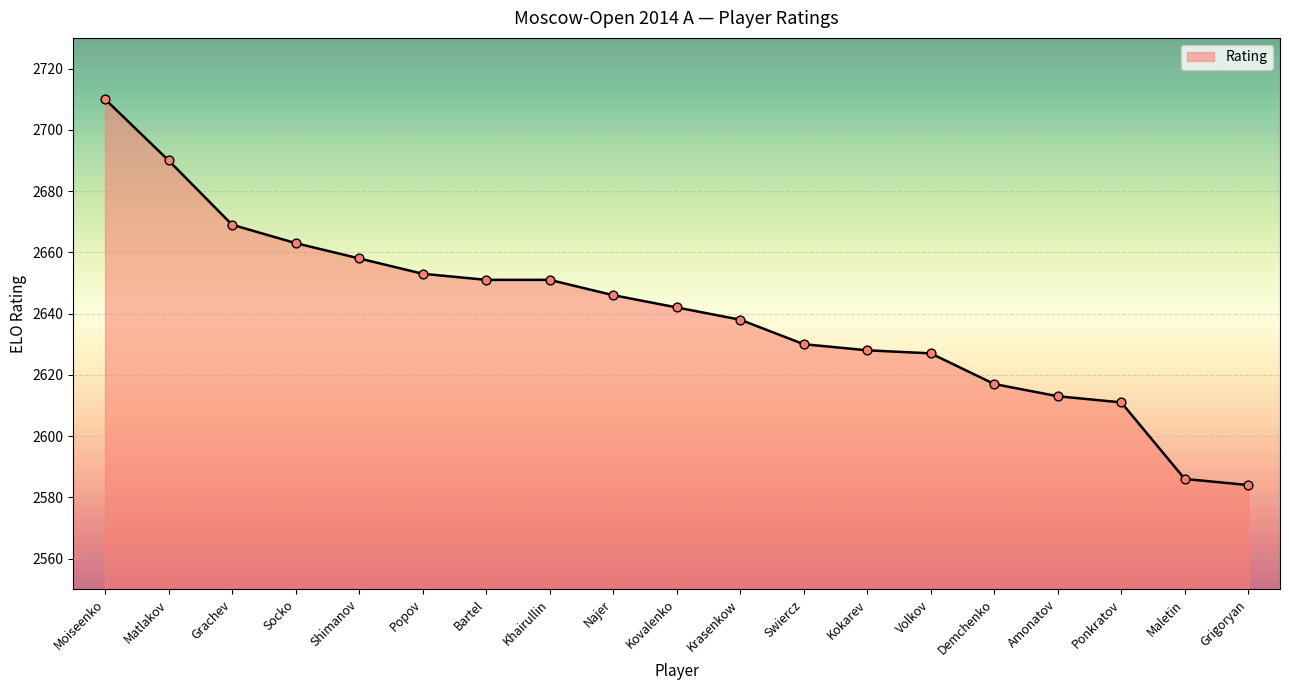

Approximately how many times larger is the value at Bartel compared to Najer?

1.0